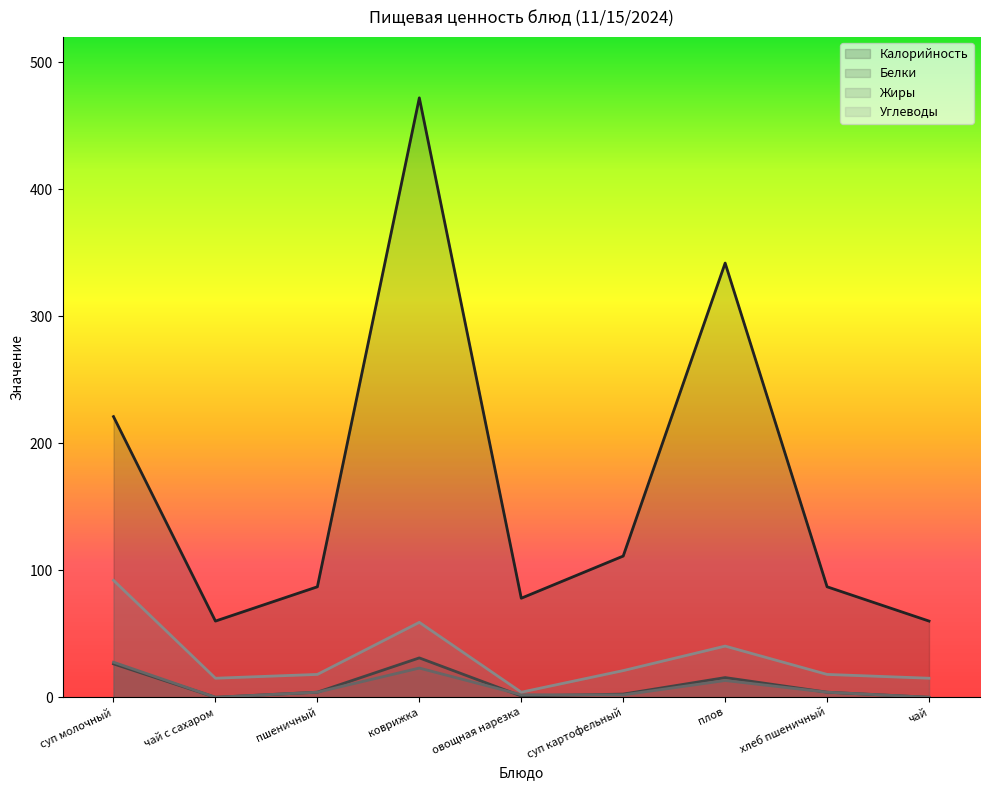

Reading right to left, what are all the values shown in this chart?

Калорийность: 60.0	87.0	341.9	111.2	78.0	472.0	87.0	60.0	221.0
Белки: 0.0	4.0	15.5	2.5	1.0	31.0	4.0	0.0	26.3
Жиры: 0.0	4.0	13.2	1.9	2.0	23.0	4.0	0.0	27.6
Углеводы: 15.0	18.0	40.3	21.0	4.0	59.0	18.0	15.0	92.1